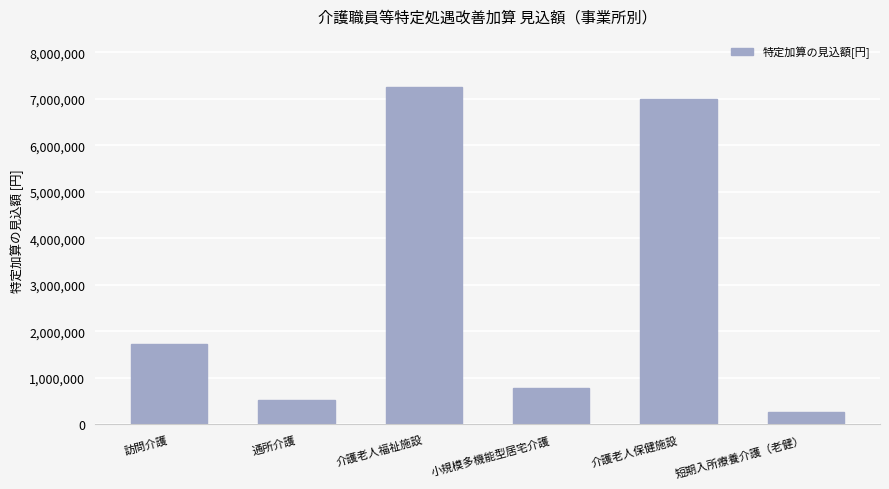

Count the number of data series in this chart.

1